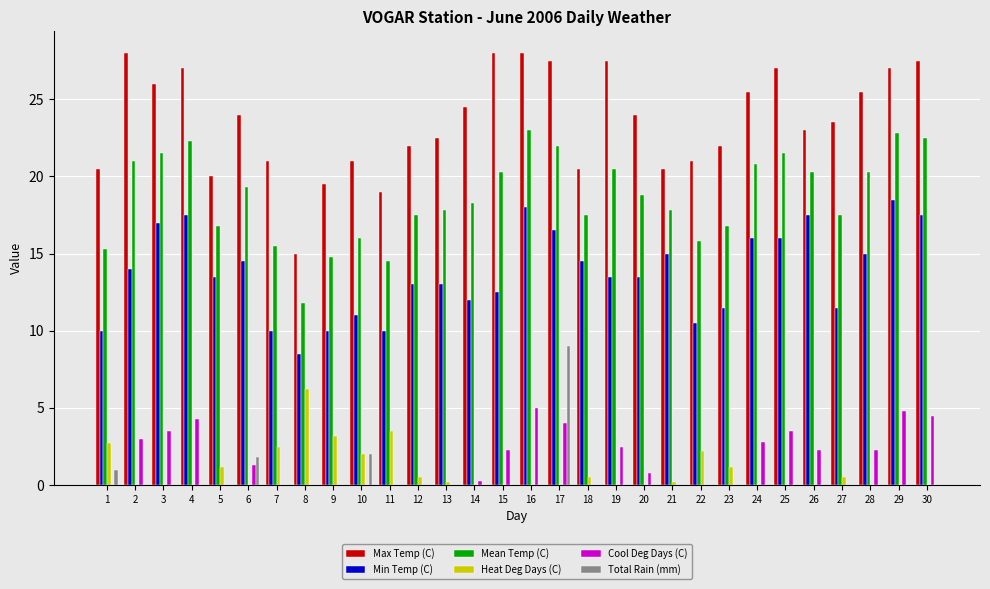

What is the sum of all Heat Deg Days (C) values?

26.6